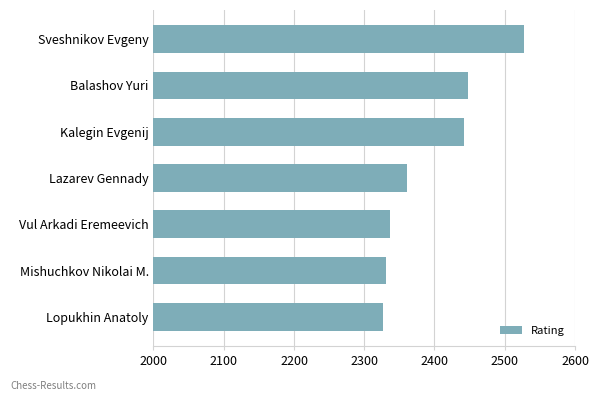

How many values are below 2361?

3